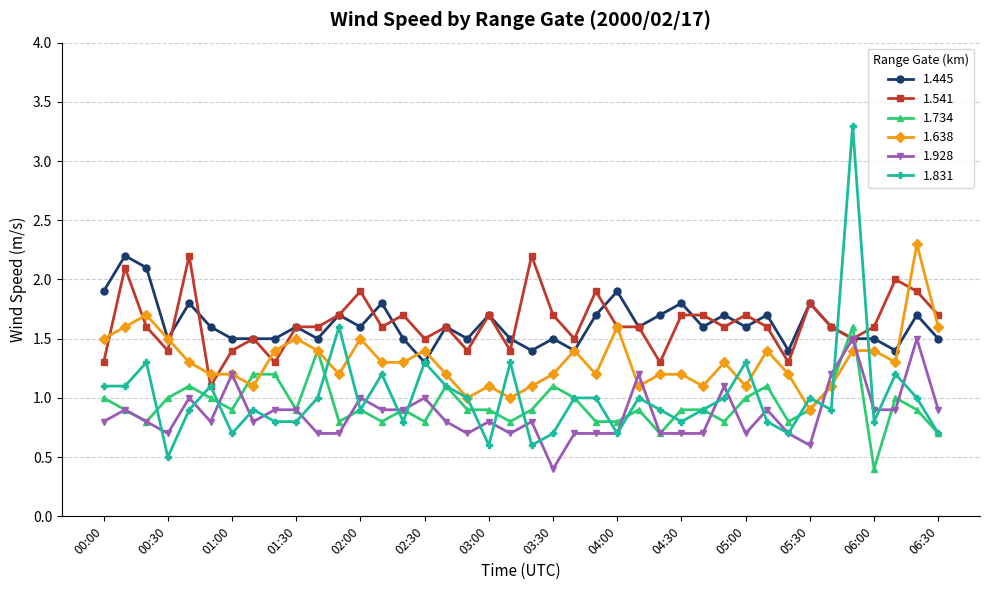

Which series has the widest spread of values?

1.831